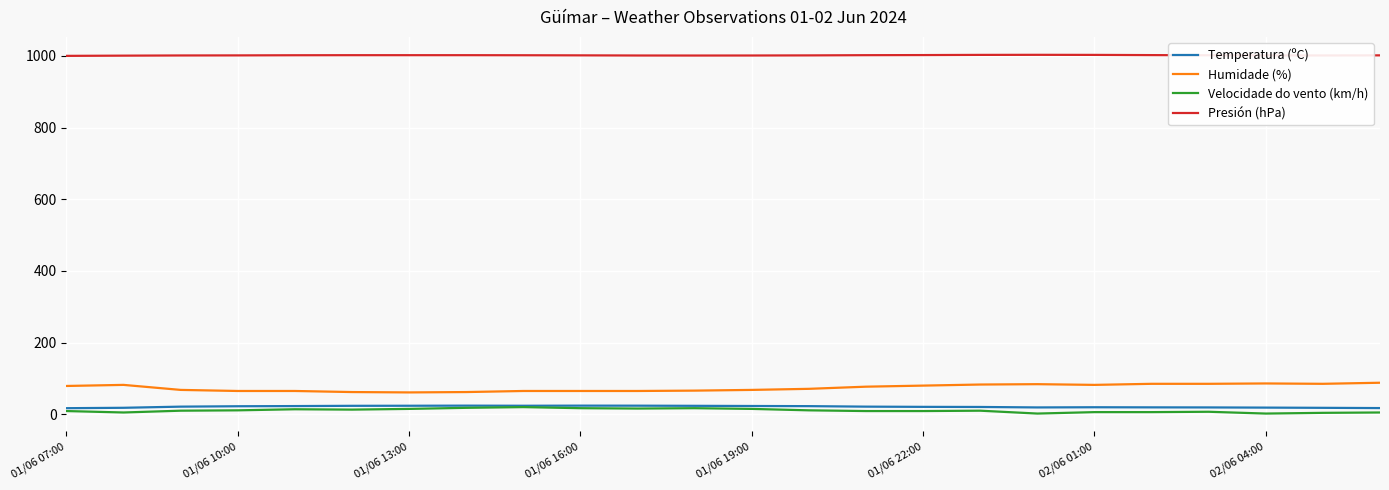

True or false: Velocidade do vento (km/h) and Humidade (%) cross at least once.

False